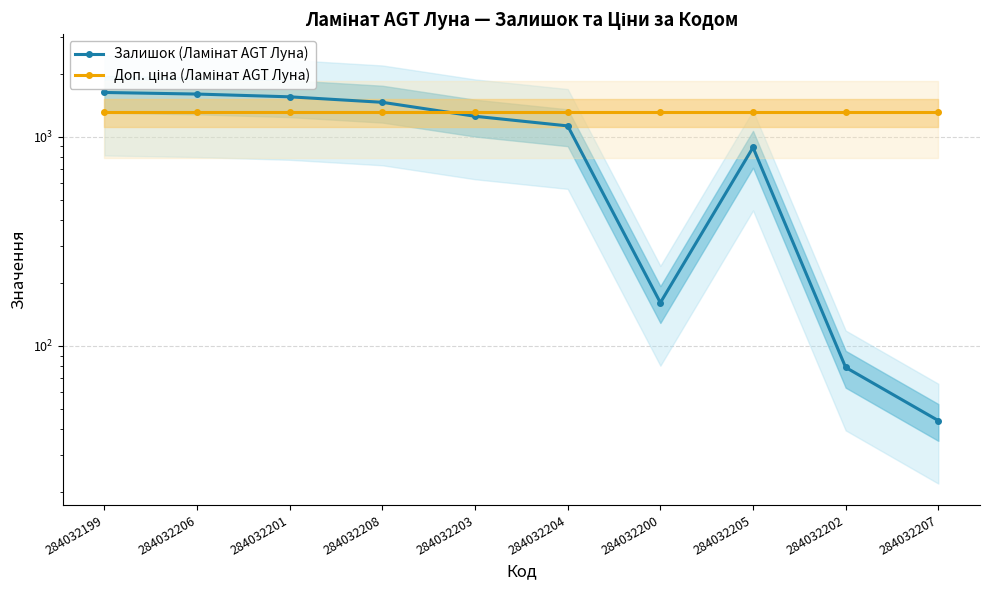

Where is the first local minimum for Залишок (Ламінат AGT Луна)?

284032200